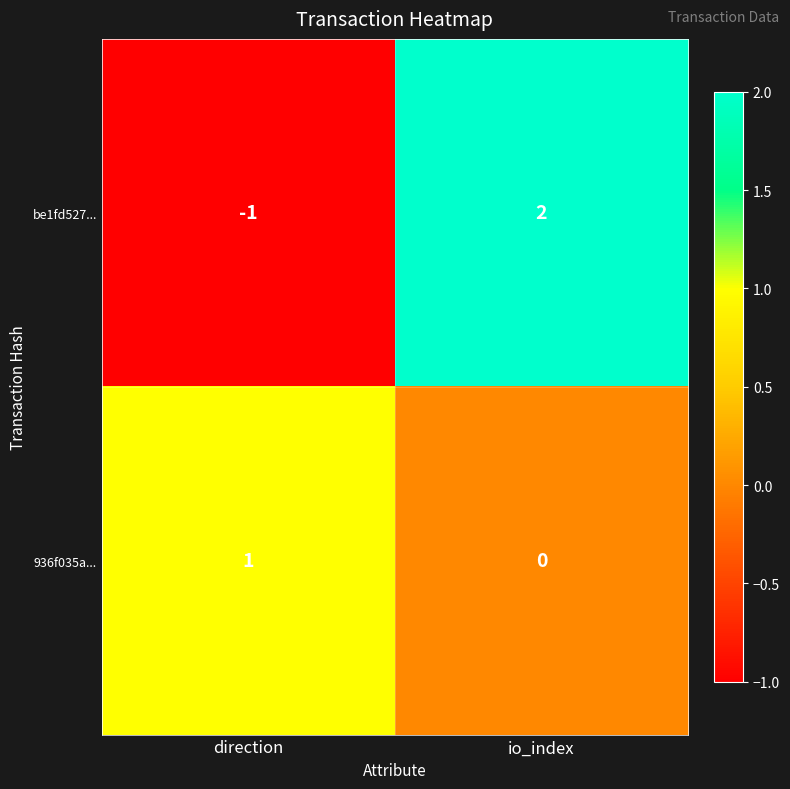

What is the difference between the be1fd527... values at io_index and direction?

3